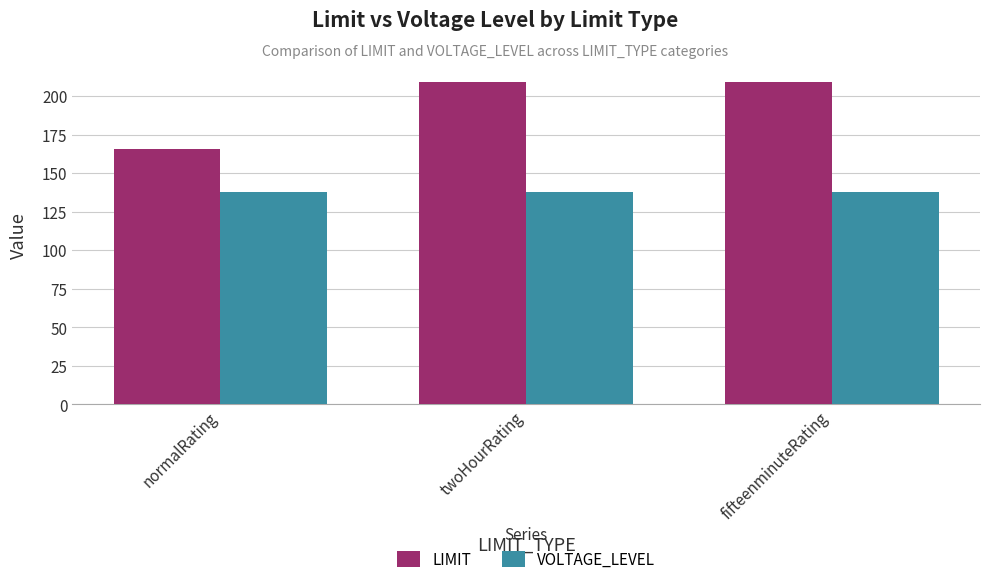

What is the highest value of the VOLTAGE_LEVEL series?

138